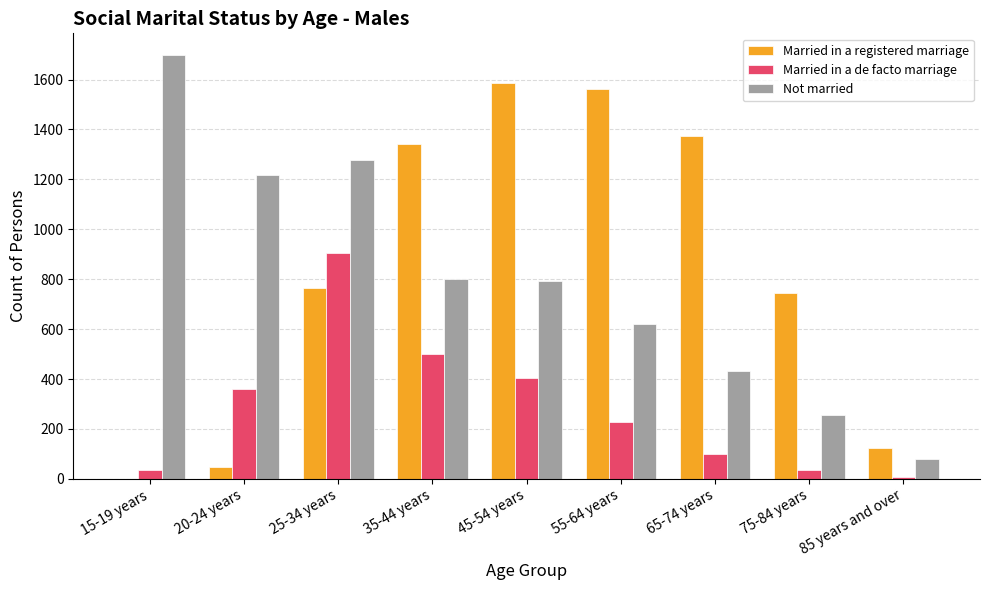

Is the value of Married in a de facto marriage at 20-24 years greater than the value of Married in a registered marriage at 85 years and over?

Yes